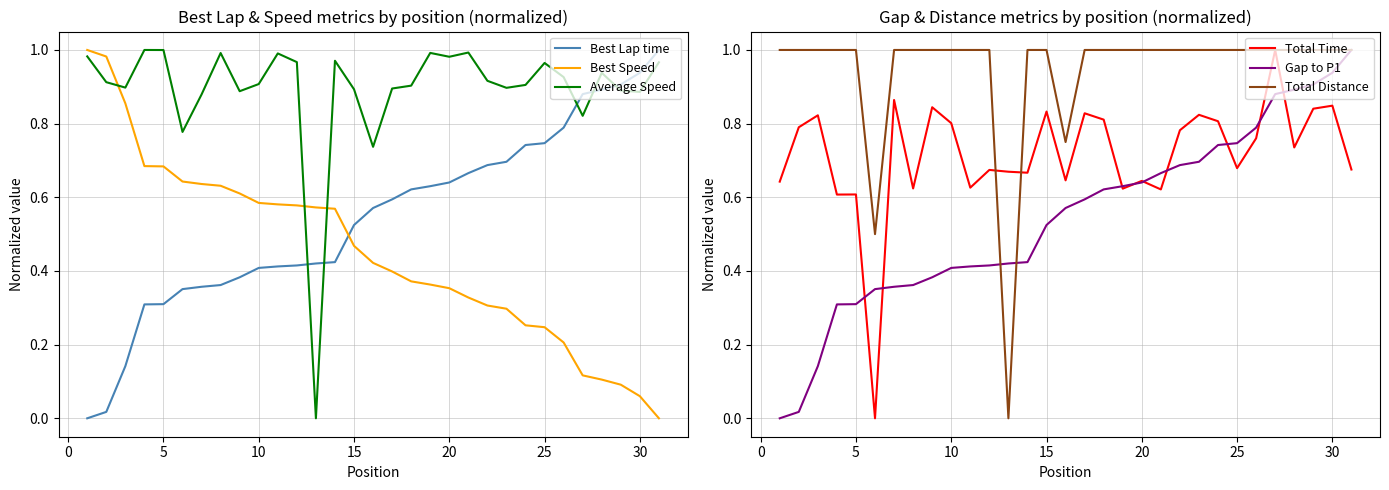

What is the average value of the Total Time series?

0.7